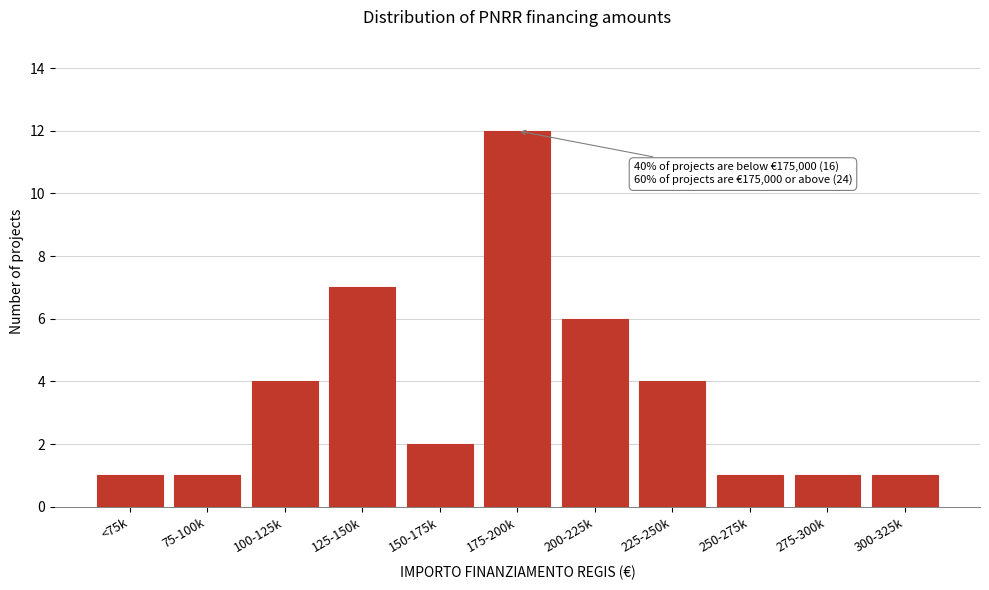

Reading right to left, extract all data points from this chart.

1	1	1	4	6	12	2	7	4	1	1